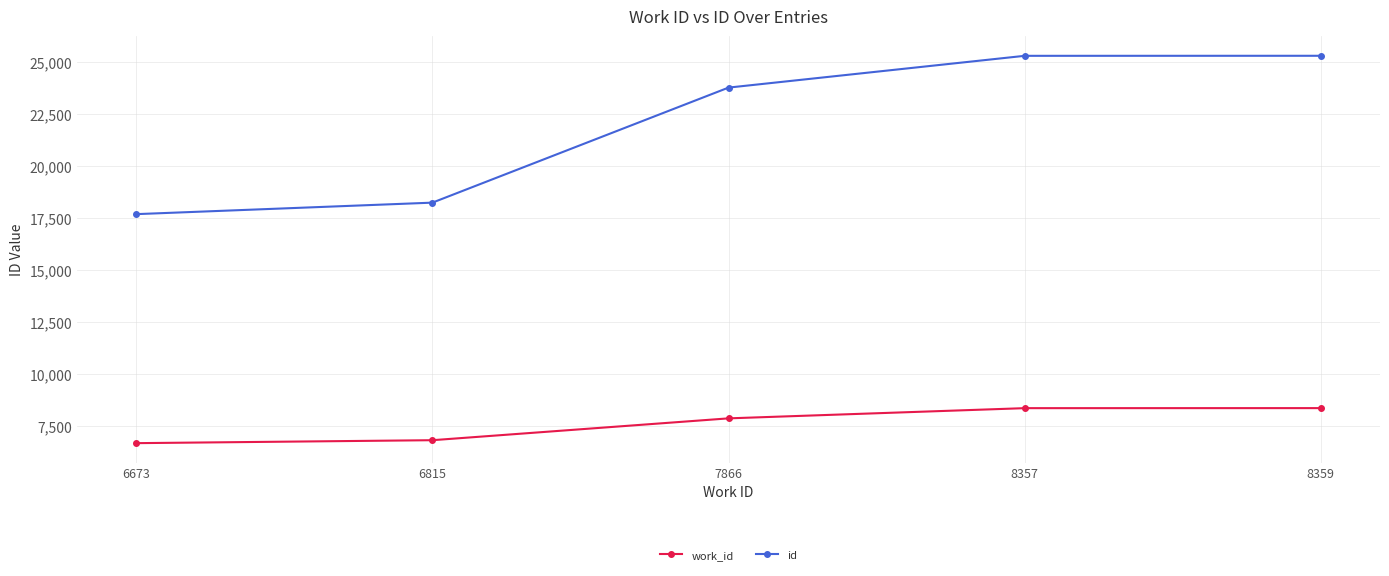

True or false: id and work_id cross at least once.

False